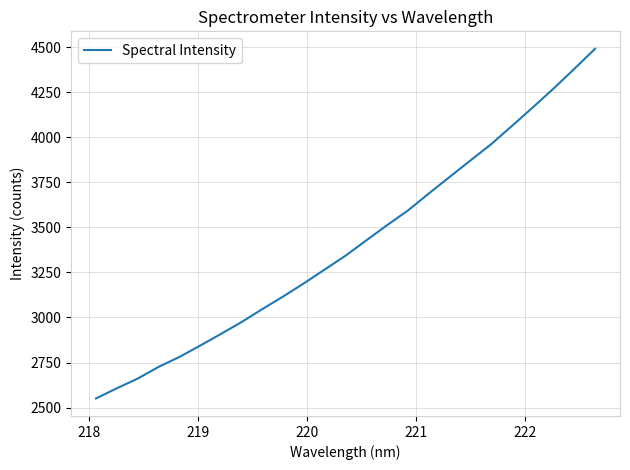

What is the maximum value shown in the chart?

4490.9